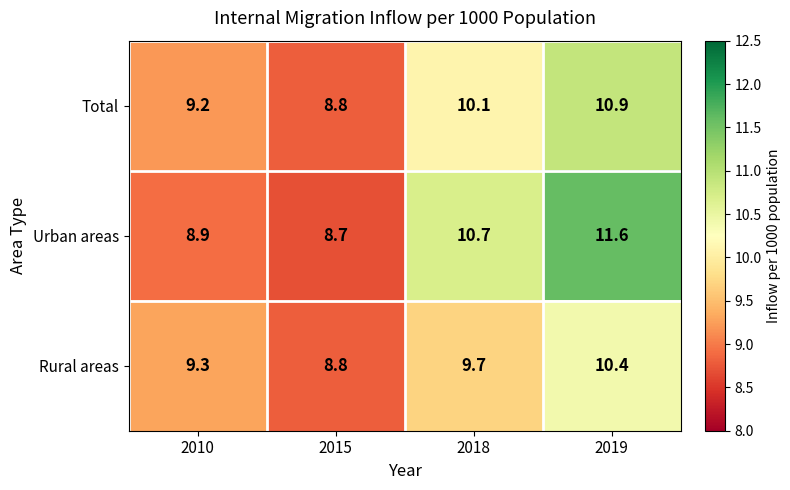

Reading left to right, transcribe all the data shown in this chart.

Total: 2010=9.2	2015=8.8	2018=10.1	2019=10.9
Urban areas: 2010=8.9	2015=8.7	2018=10.7	2019=11.6
Rural areas: 2010=9.3	2015=8.8	2018=9.7	2019=10.4